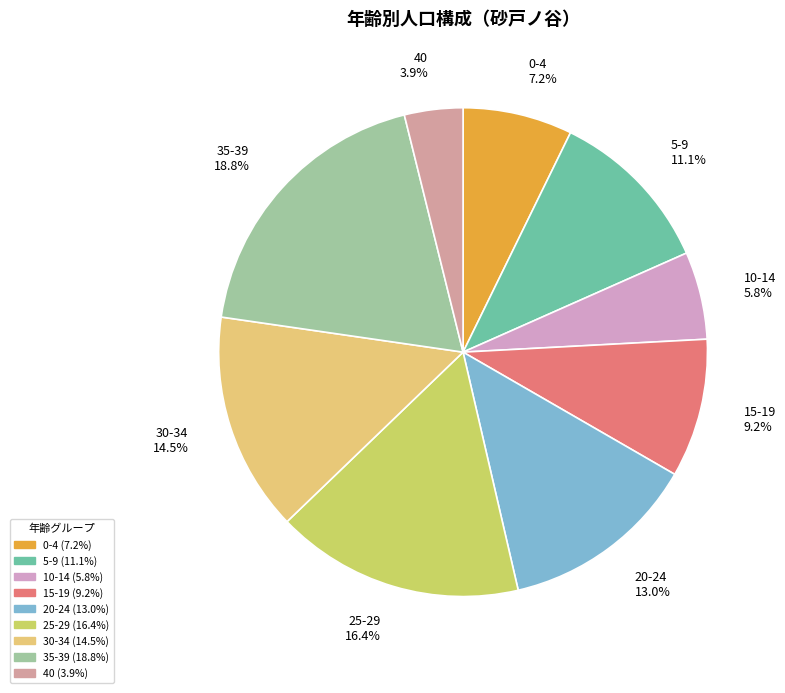

Which category has the smallest portion of the pie?

40 3.9%